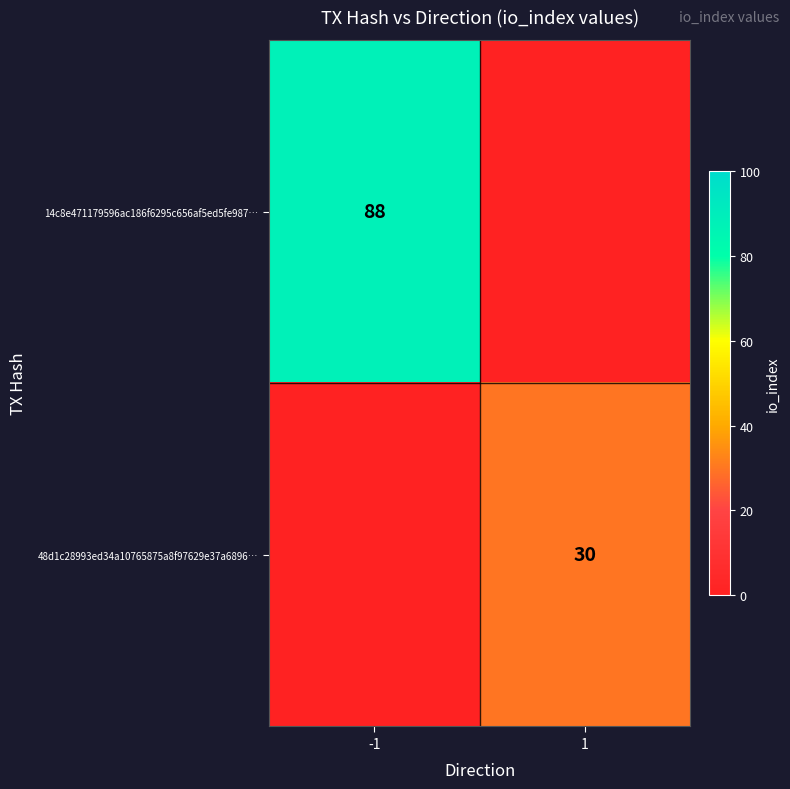

Is the value of 14c8e471179596ac186f6295c656af5ed5fe987… at -1 greater than the value of 48d1c28993ed34a10765875a8f97629e37a6896… at 1?

Yes